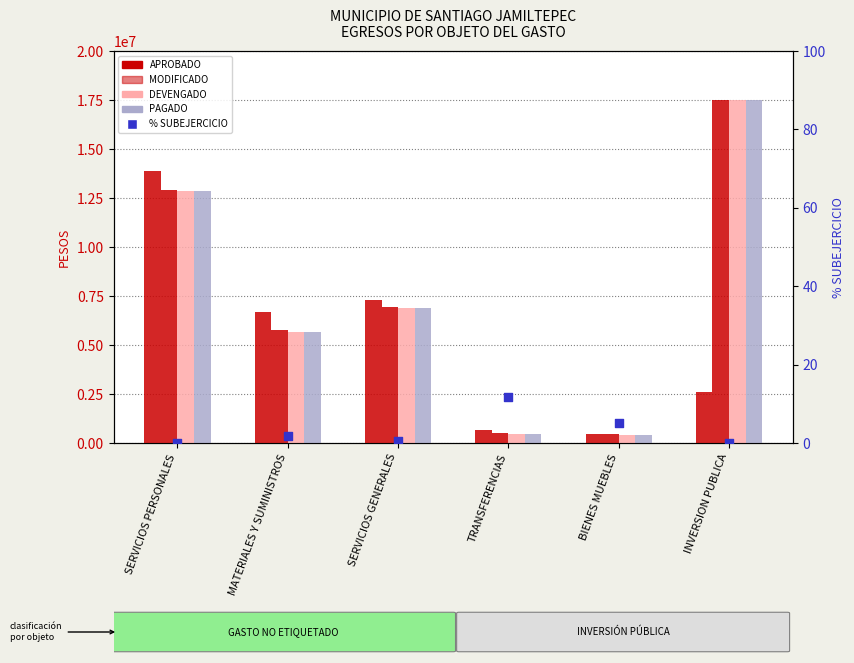

Which series has the largest total across all categories?

MODIFICADO